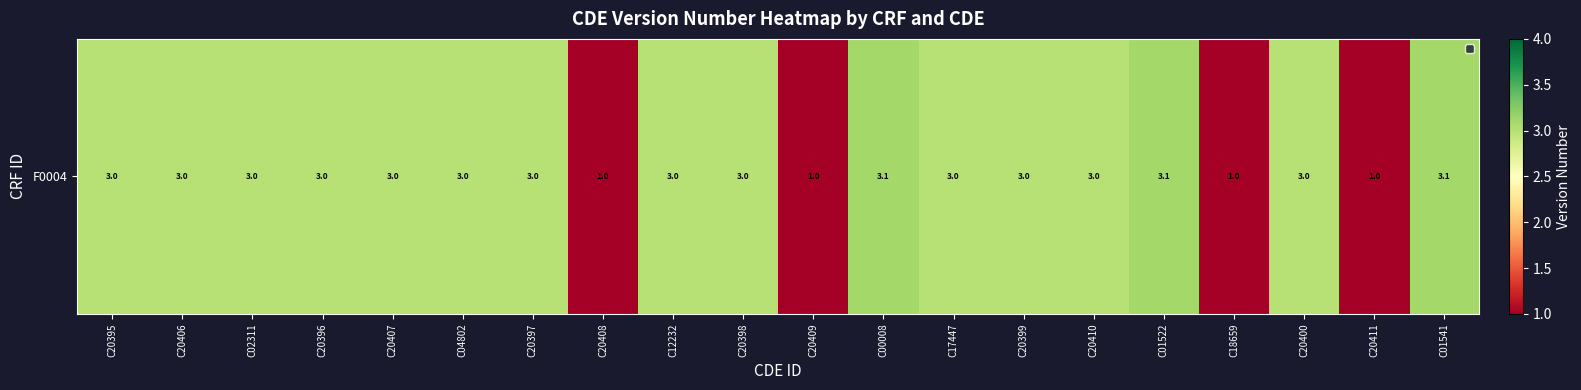

What is the greatest value displayed?

3.1